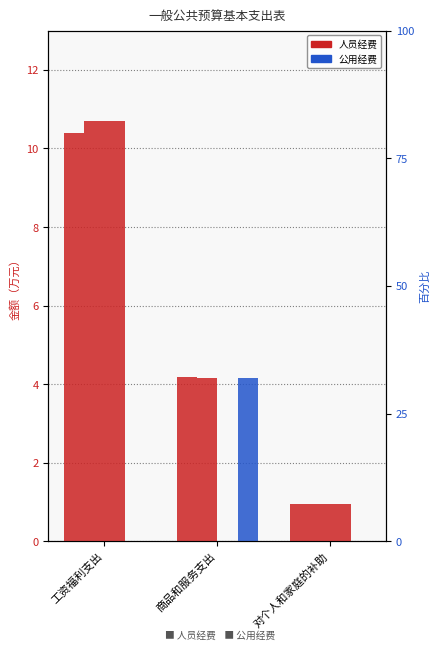

How many bars are there in total?

12